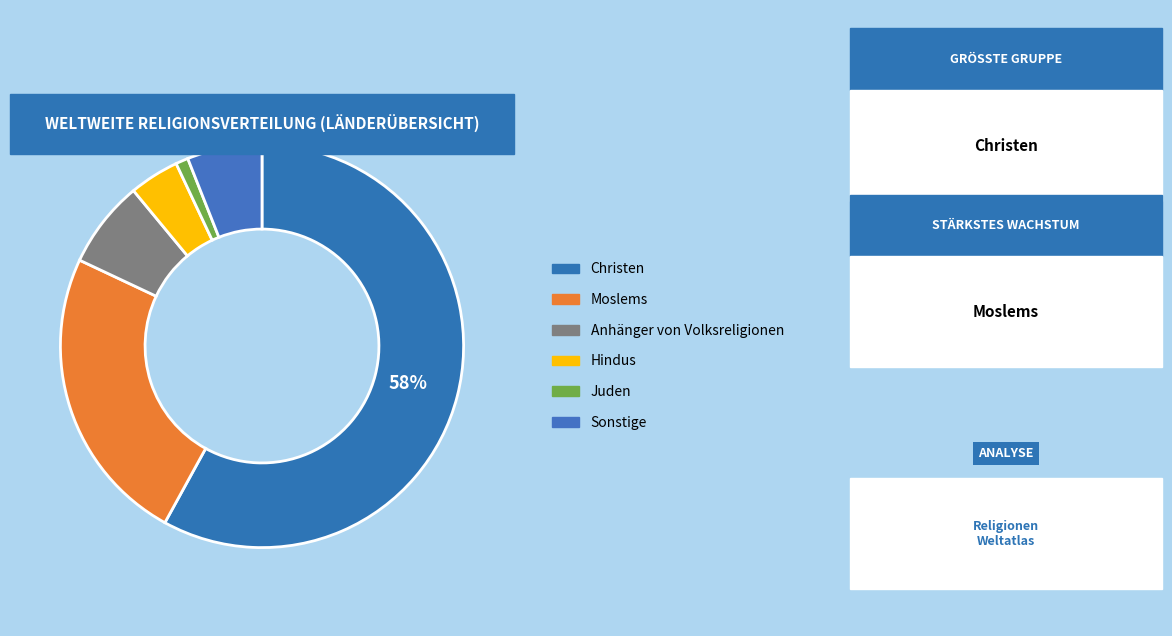

Does Christen account for over 50% of the chart?

Yes